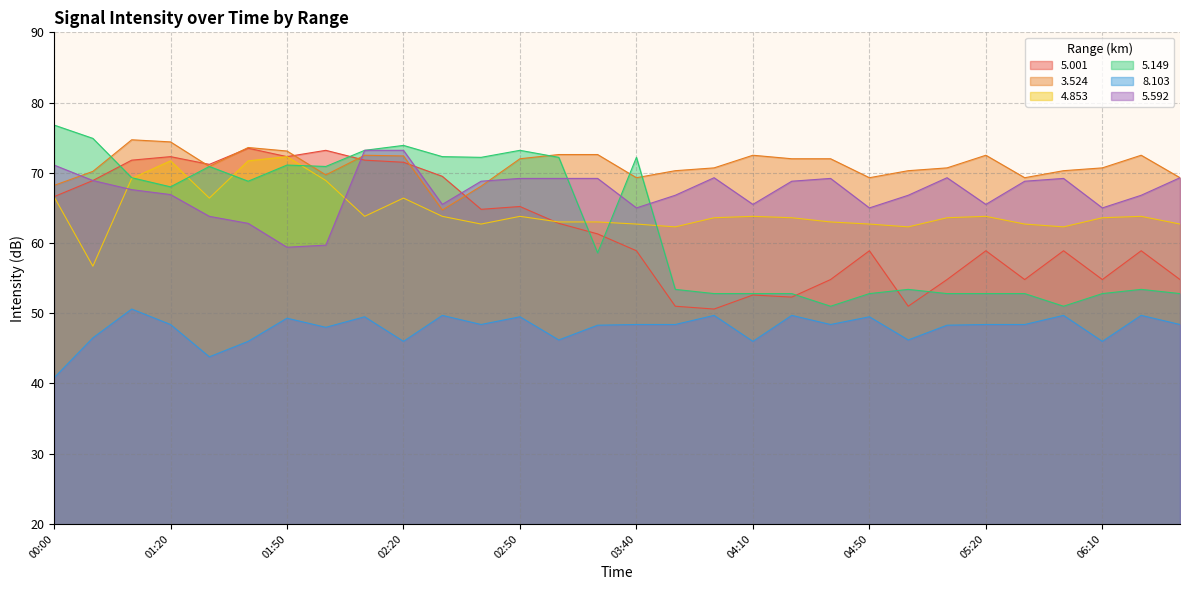

What is the difference between the highest and lowest values at 02:10?

23.7